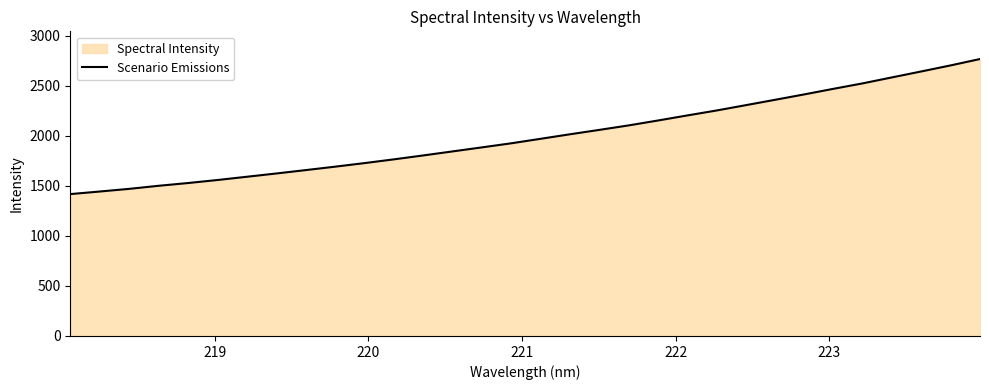

How many lines are shown in the chart?

1